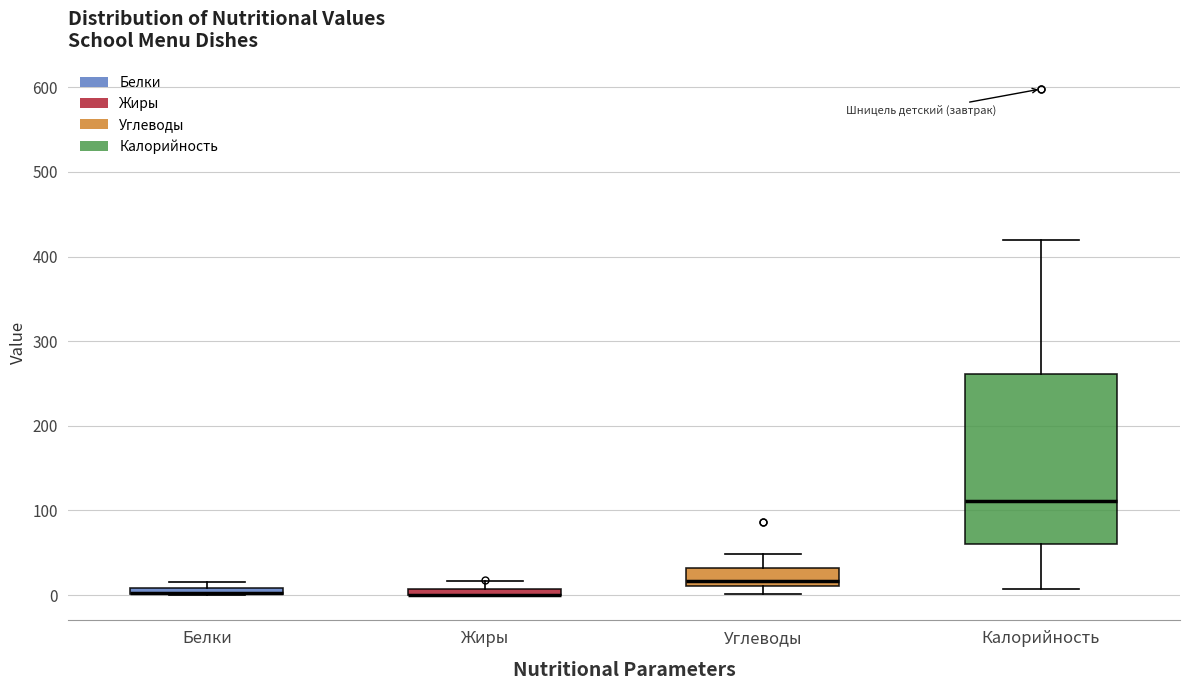

Where is the upper edge of the box for Углеводы on the y-axis? The values are not printed on the chart, so give them approximately, as read against the axis.

30